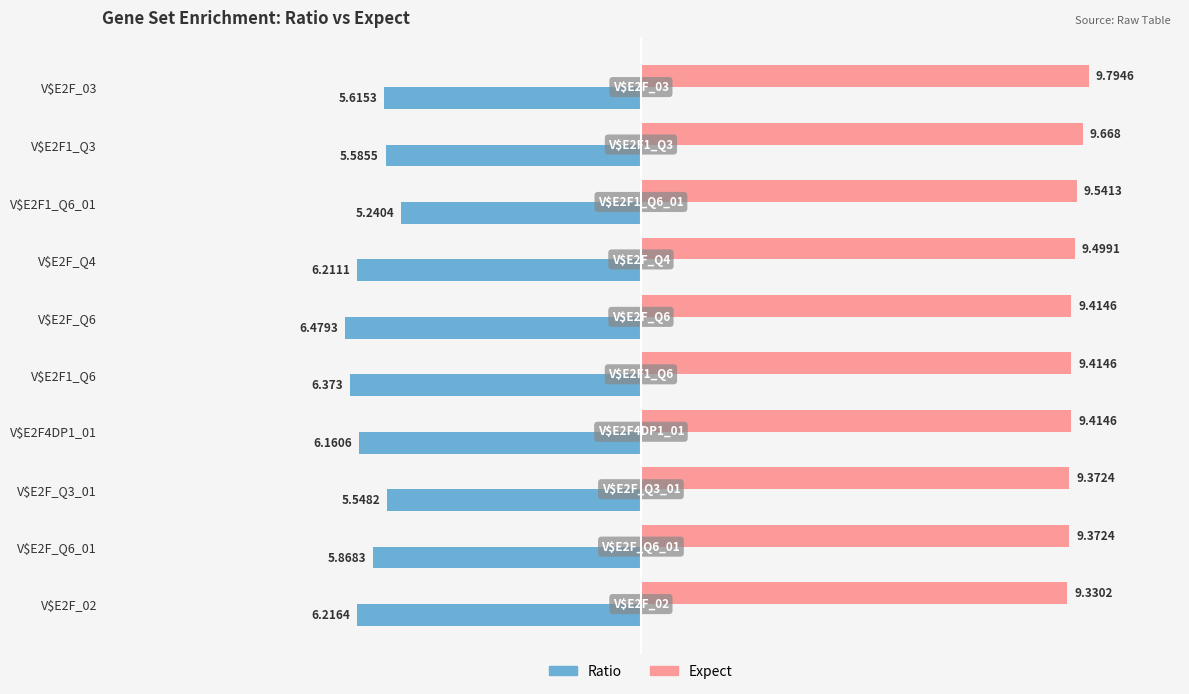

Which series has the largest total across all categories?

Expect